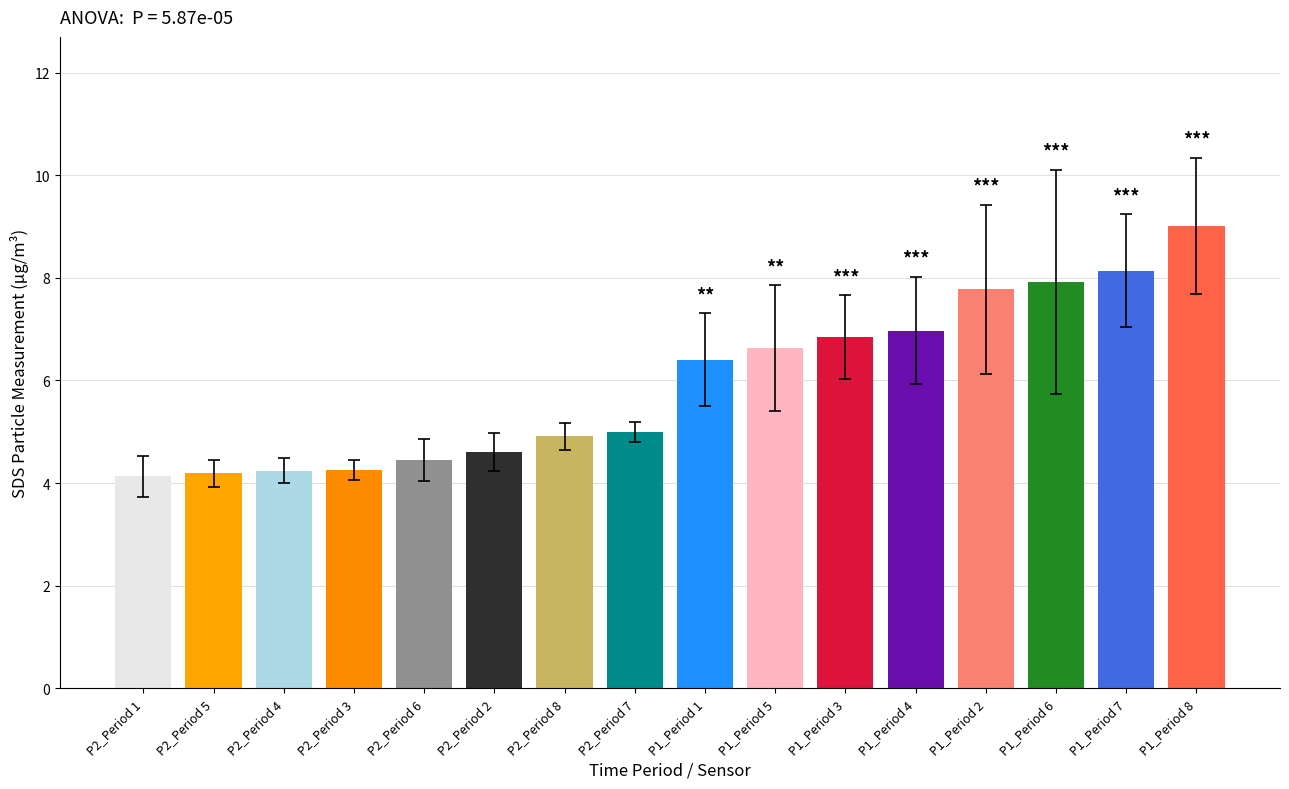

At which label does the data first exceed 6?

P1_Period 1